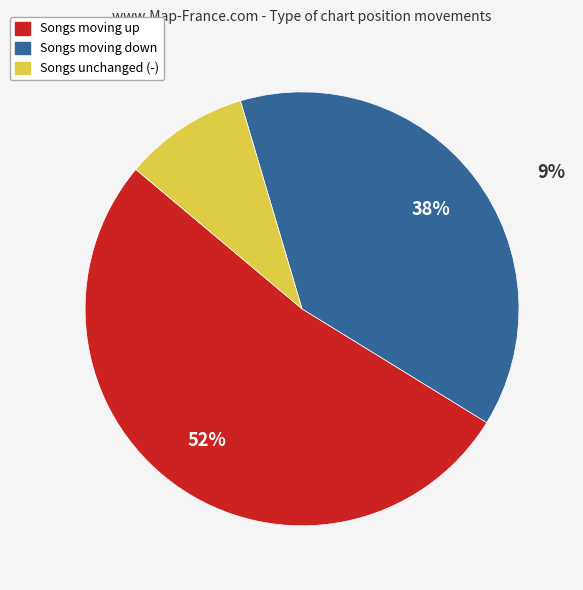

Does up represent more than half of the total?

Yes